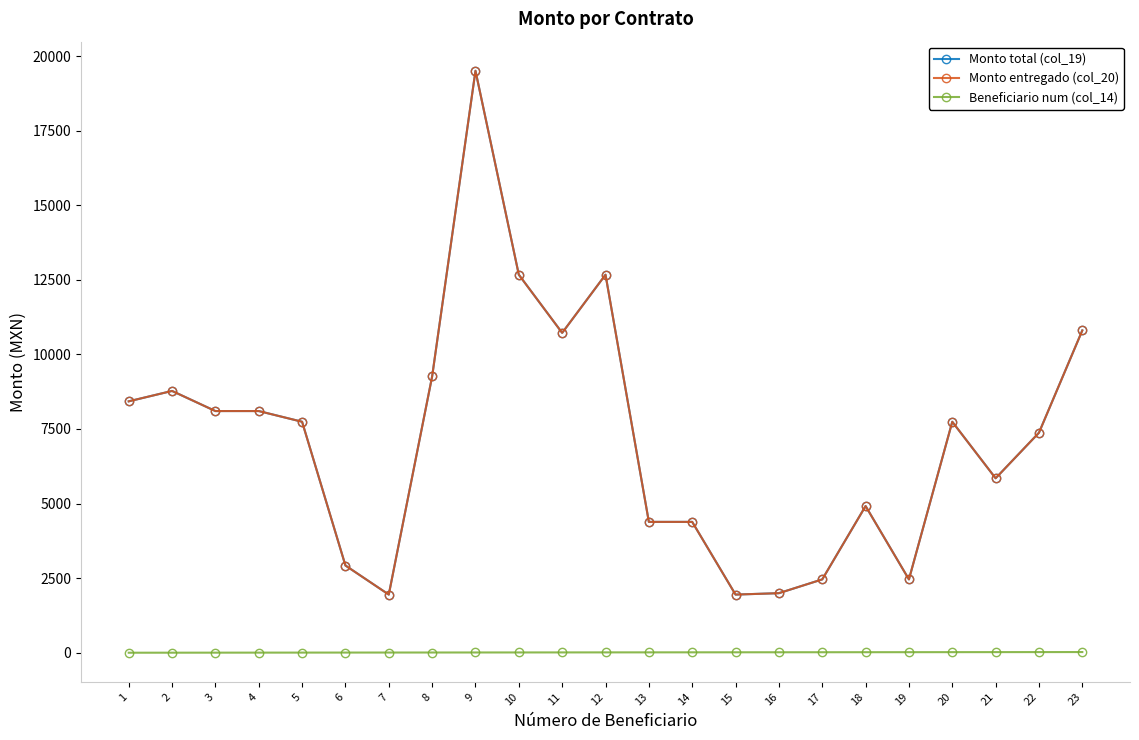

Does the chart have visible grid lines?

No